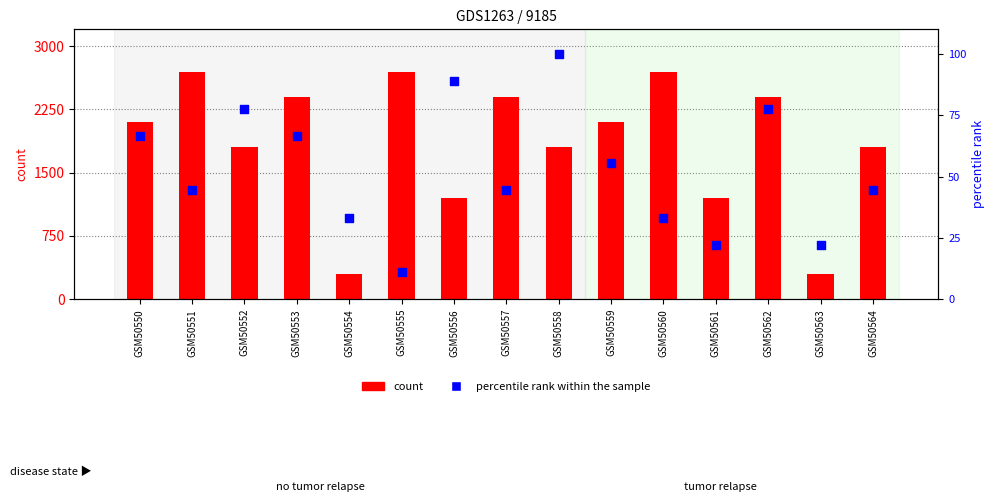

Which series contains the highest Y value?

count